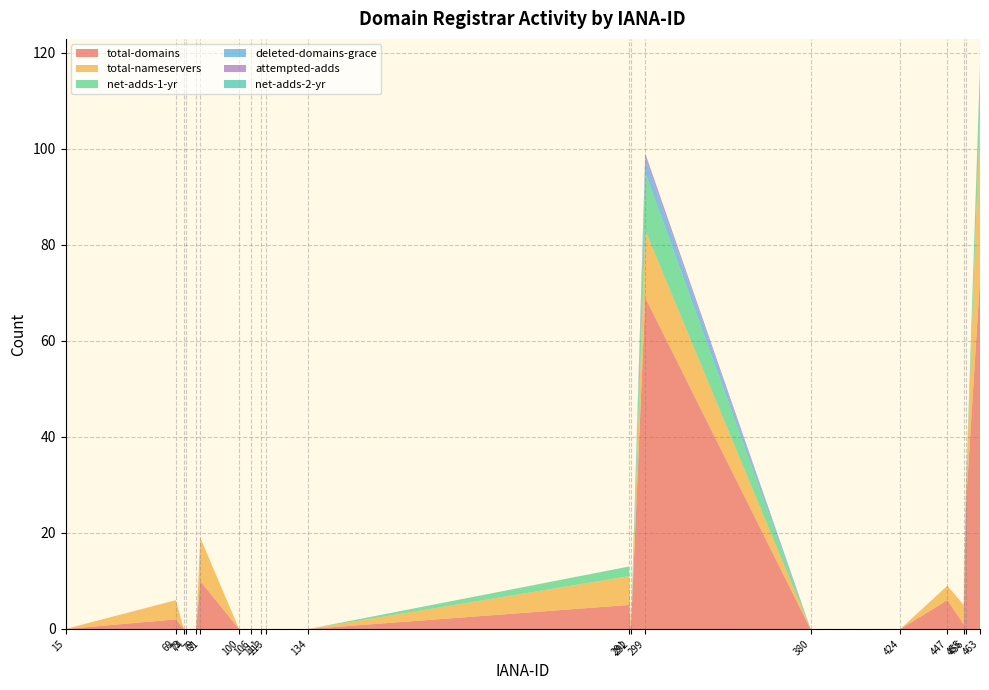

Reading left to right, list all the values displayed in this chart.

total-domains: 15=0	69=2	73=0	74=0	79=0	81=10	100=0	106=0	111=0	113=0	134=0	291=5	292=0	299=69	380=0	424=0	447=6	455=1	456=25	463=73
total-nameservers: 15=0	69=4	73=0	74=0	79=0	81=9	100=0	106=0	111=0	113=0	134=0	291=6	292=0	299=14	380=0	424=0	447=3	455=4	456=3	463=34
net-adds-1-yr: 15=0	69=0	73=0	74=0	79=0	81=0	100=0	106=0	111=0	113=0	134=0	291=2	292=0	299=12	380=0	424=0	447=0	455=0	456=0	463=10
deleted-domains-grace: 15=0	69=0	73=0	74=0	79=0	81=0	100=0	106=0	111=0	113=0	134=0	291=0	292=0	299=3	380=0	424=0	447=0	455=0	456=0	463=0
attempted-adds: 15=0	69=0	73=0	74=0	79=0	81=0	100=0	106=0	111=0	113=0	134=0	291=0	292=0	299=1	380=0	424=0	447=0	455=0	456=0	463=0
net-adds-2-yr: 15=0	69=0	73=0	74=0	79=0	81=0	100=0	106=0	111=0	113=0	134=0	291=0	292=0	299=0	380=0	424=0	447=0	455=0	456=0	463=0